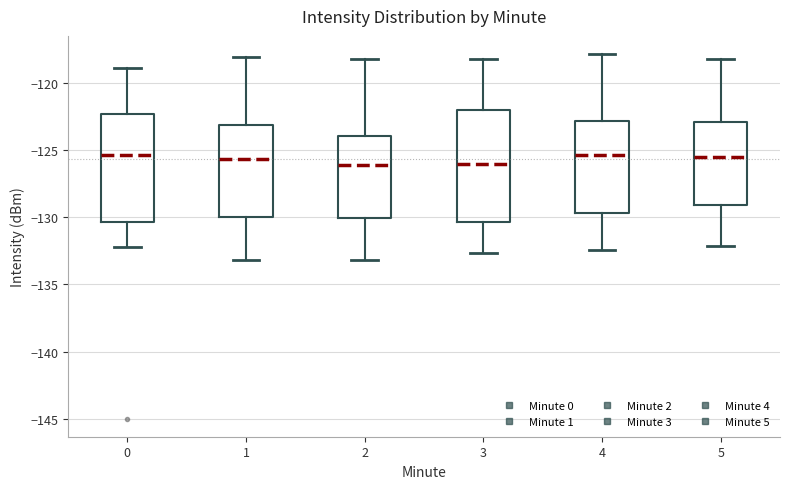

Reading left to right, read every box against the y-axis: the position of its median line, the range the box covers, and the ends of its whiskers. The values are not printed on the chart, so give them approximately, as read against the axis.

0: median -125.5, box -130.5 to -122.5, whiskers -132.0 to -119.0
1: median -125.5, box -130.0 to -123.0, whiskers -133.0 to -118.0
2: median -126.0, box -130.0 to -124.0, whiskers -133.0 to -118.0
3: median -126.0, box -130.5 to -122.0, whiskers -132.5 to -118.0
4: median -125.5, box -129.5 to -123.0, whiskers -132.5 to -118.0
5: median -125.5, box -129.0 to -123.0, whiskers -132.0 to -118.0